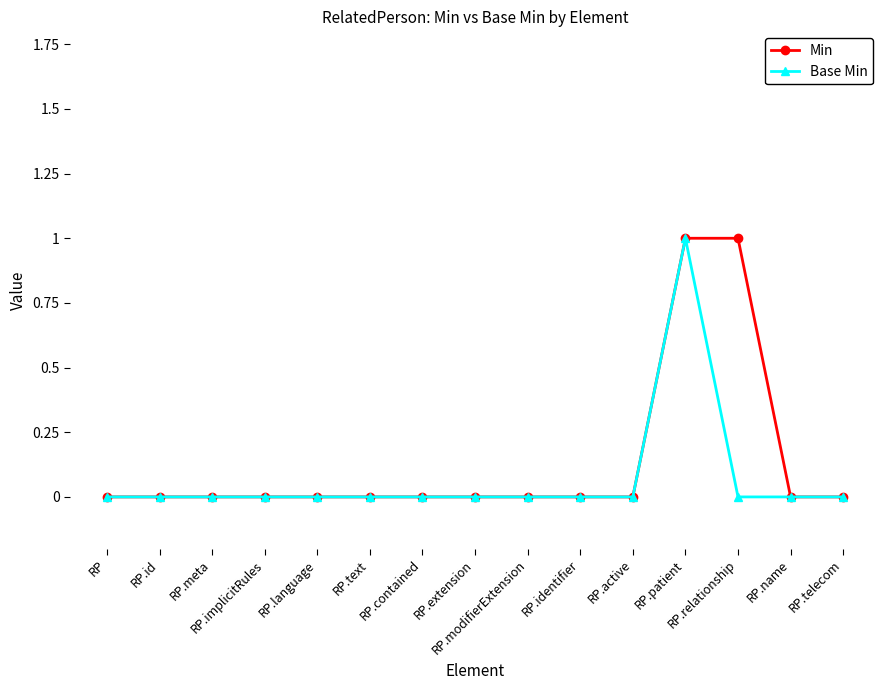

How many distinct data groups are displayed?

2